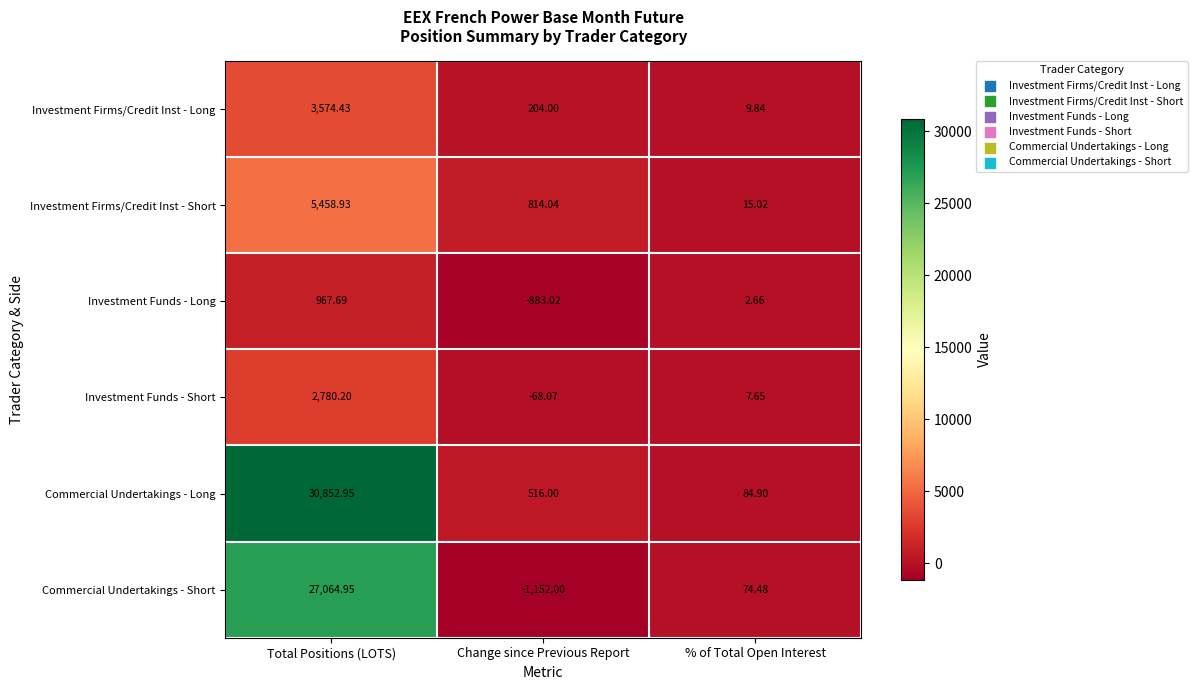

Between Change since Previous Report and % of Total Open Interest, which series saw the biggest shift?

Commercial Undertakings - Short